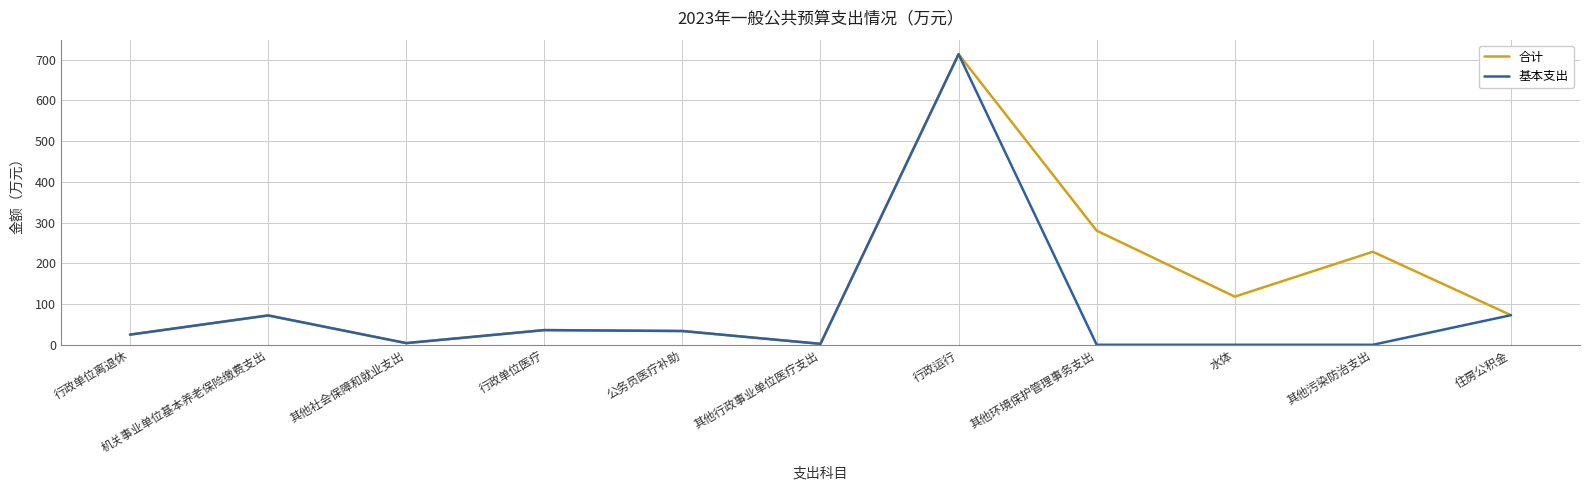

Does the chart display data point markers on the line(s)?

No